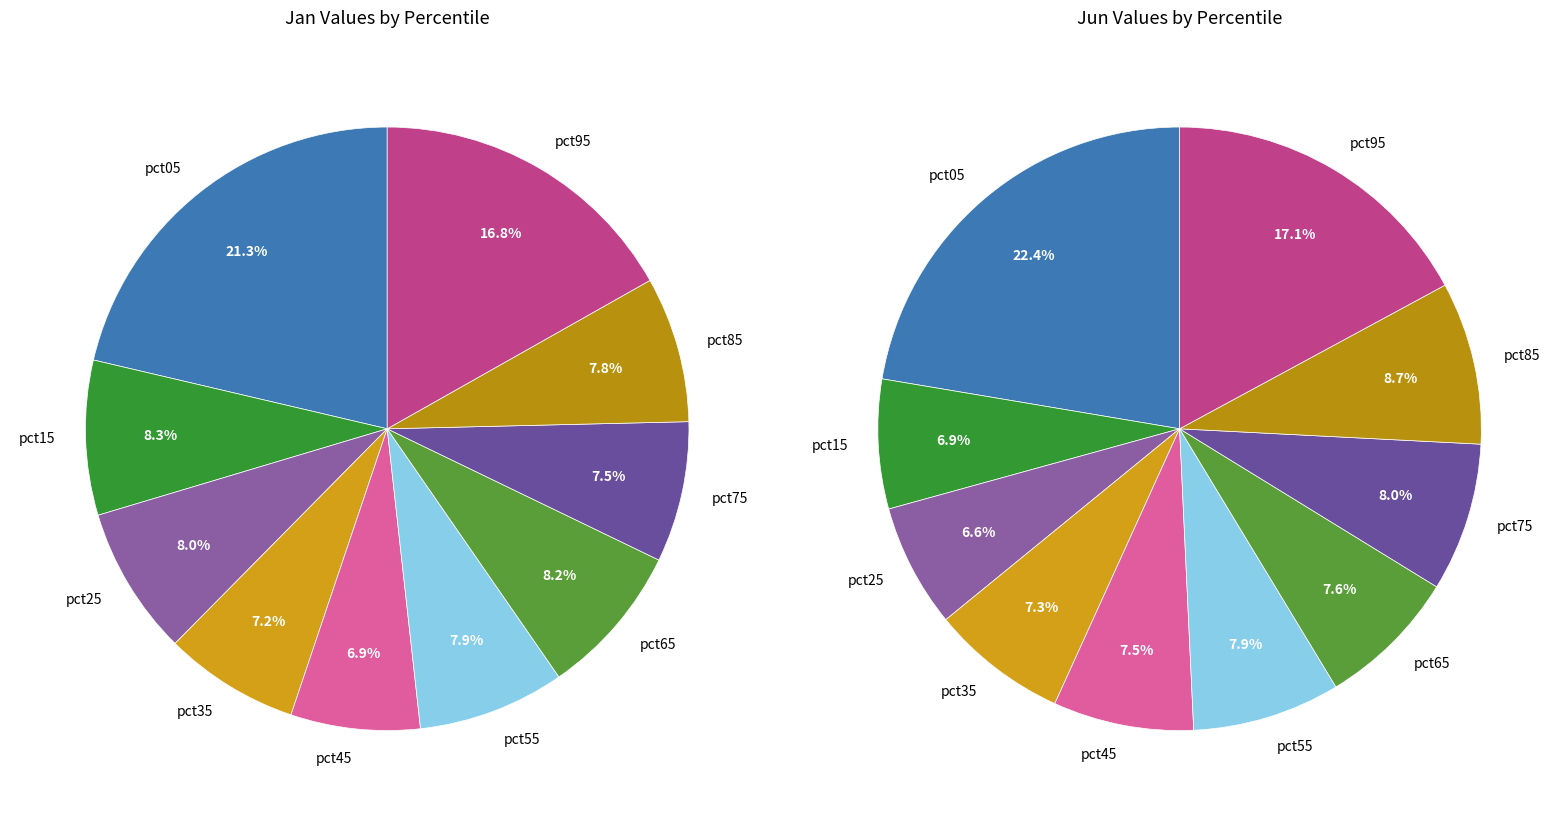

To the nearest percent, what portion does 5 represent?

8%